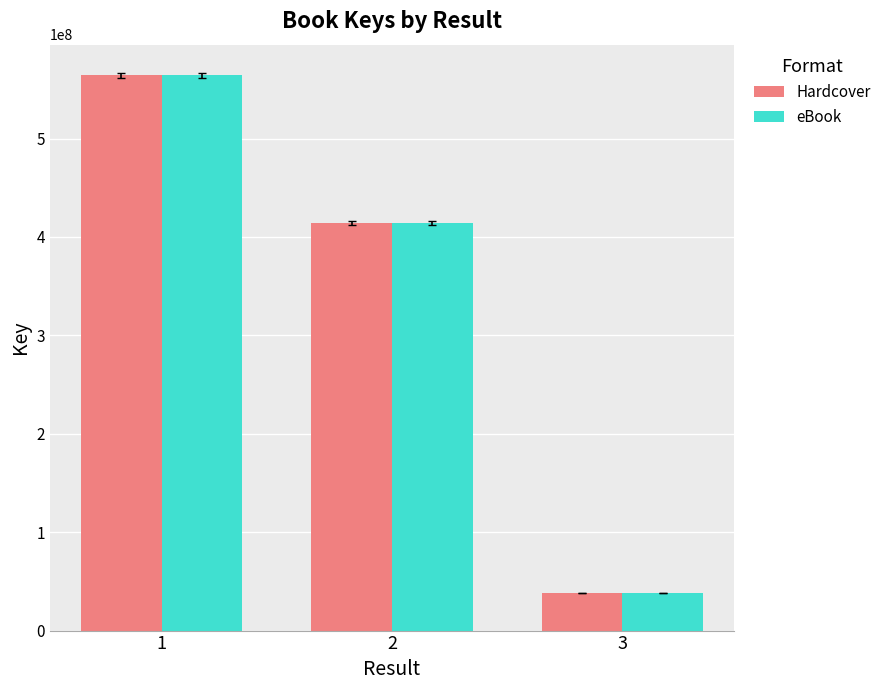

Where is Hardcover nearest to the value 301151495?

2